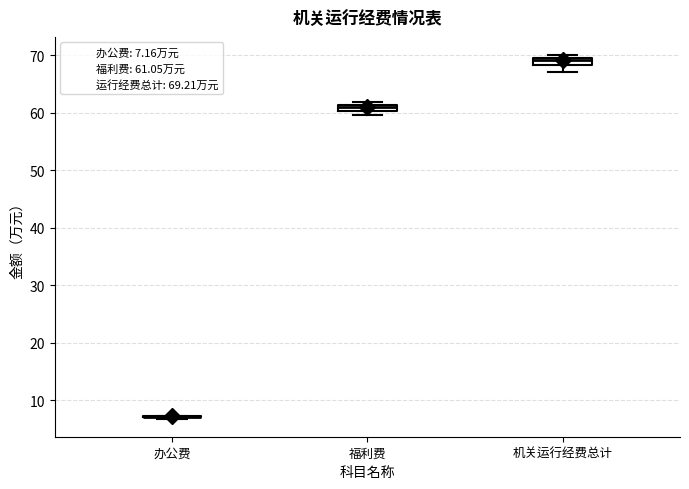

Where is the upper edge of the box for 福利费 on the y-axis? The values are not printed on the chart, so give them approximately, as read against the axis.

61